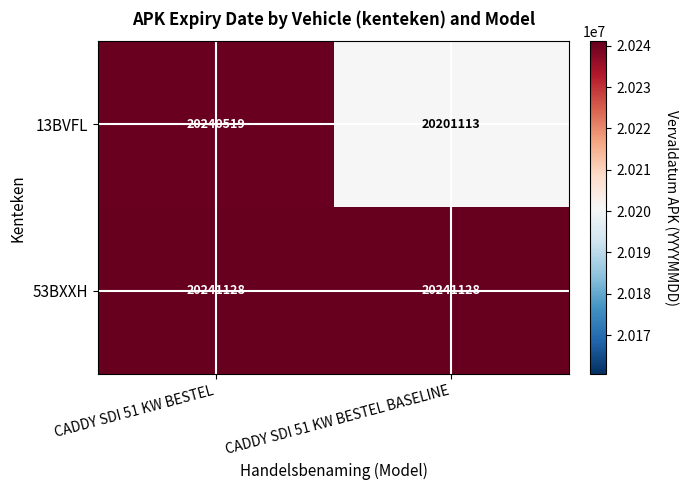

True or false: 53BXXH has a value of 20241128 at CADDY SDI 51 KW BESTEL.

True